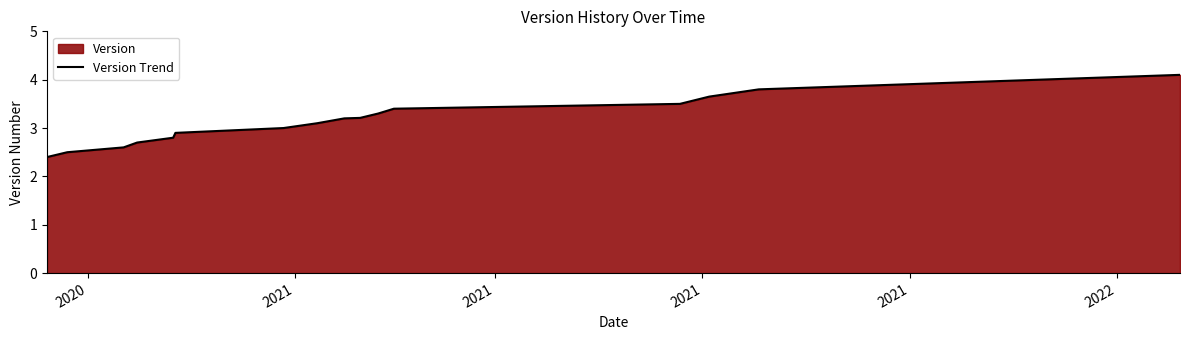

What is the sum of all values?

50.2